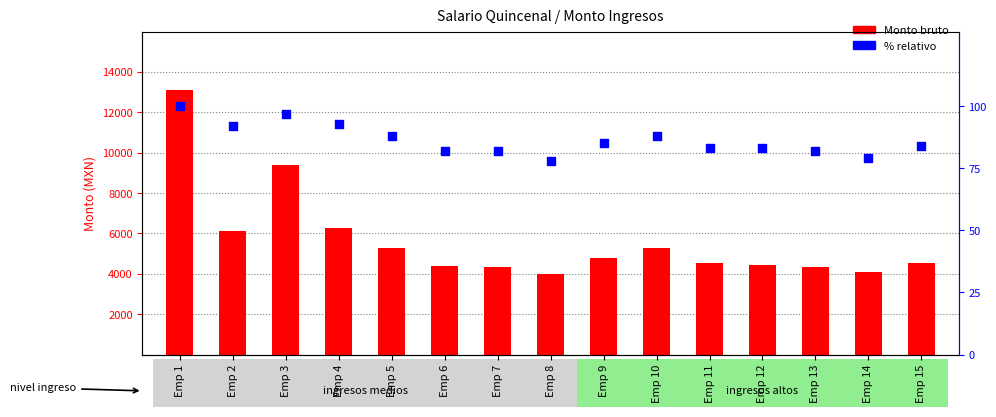

Is the value of Monto bruto at Emp 8 greater than the value of % relativo at Emp 3?

Yes